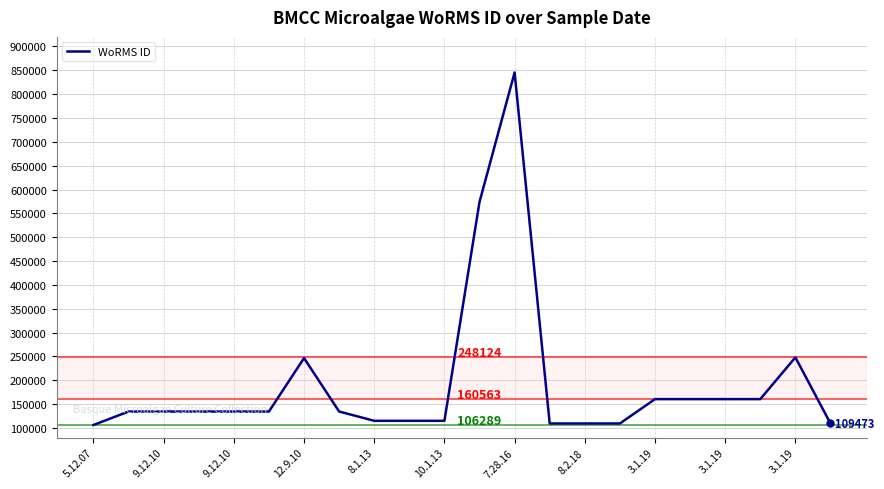

What is the difference between the maximum and minimum values?

739036